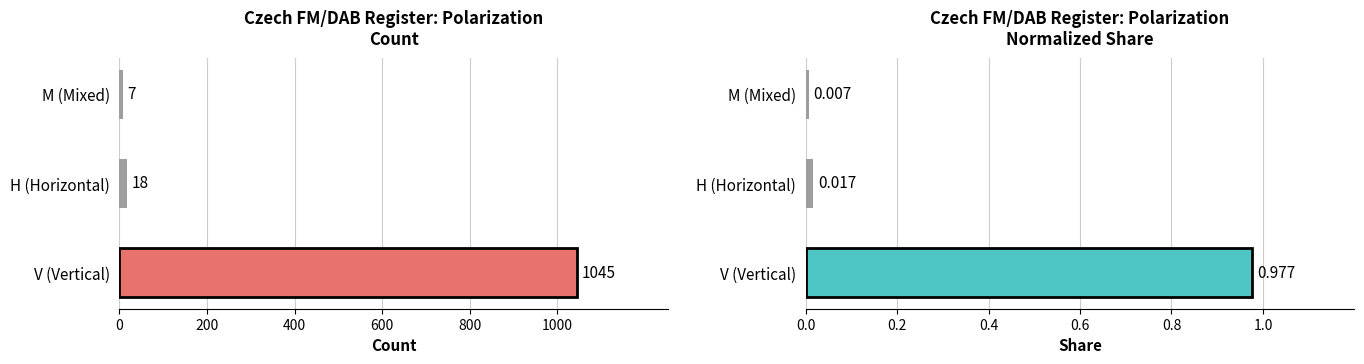

What are all the series names shown in the legend?

Count, Share